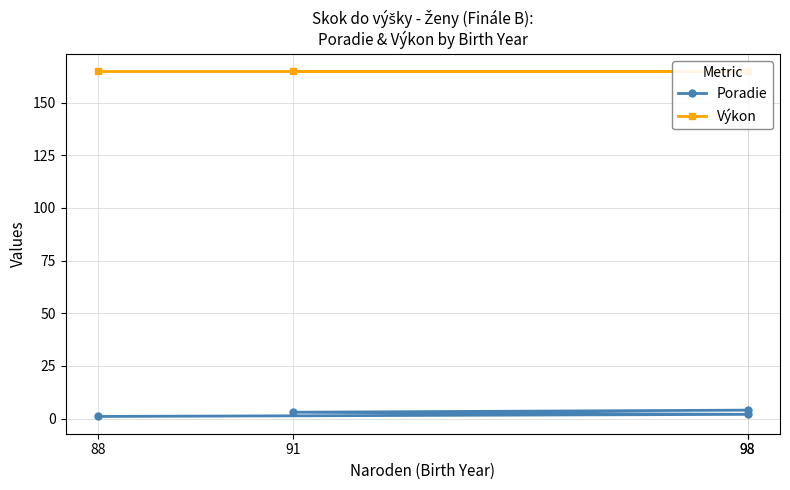

Reading left to right, extract all data points from this chart.

Poradie: 88=1	98=2	91=3	98=4
Výkon: 88=165	98=165	91=165	98=165